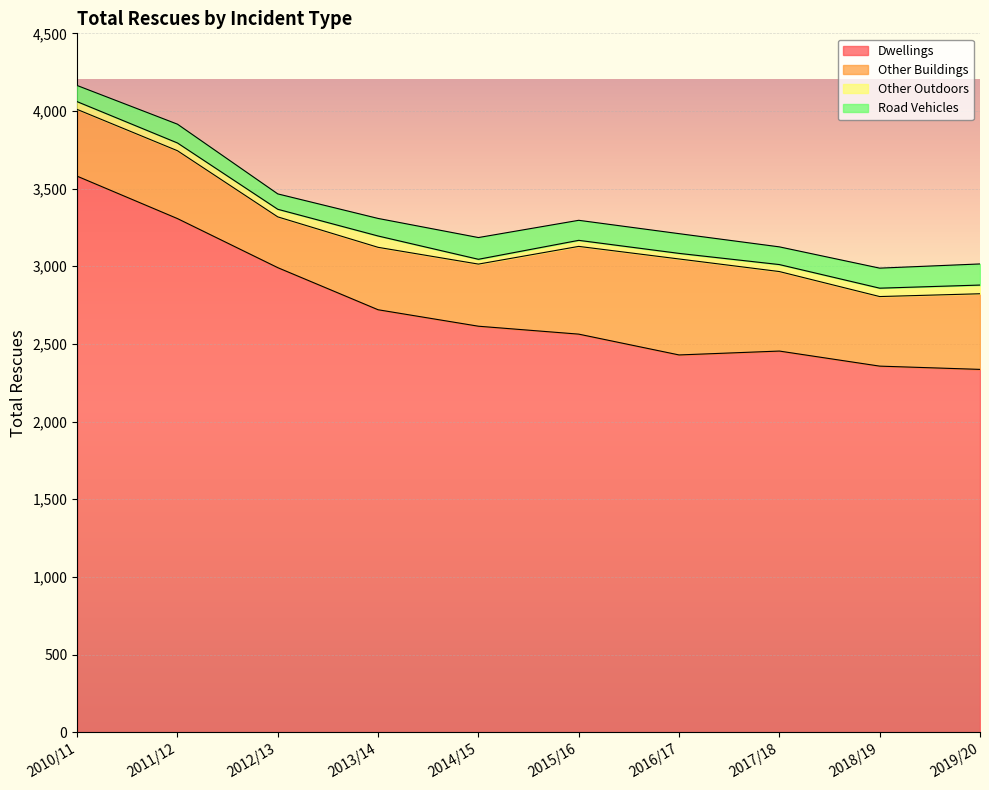

Count the number of categories in the chart.

10